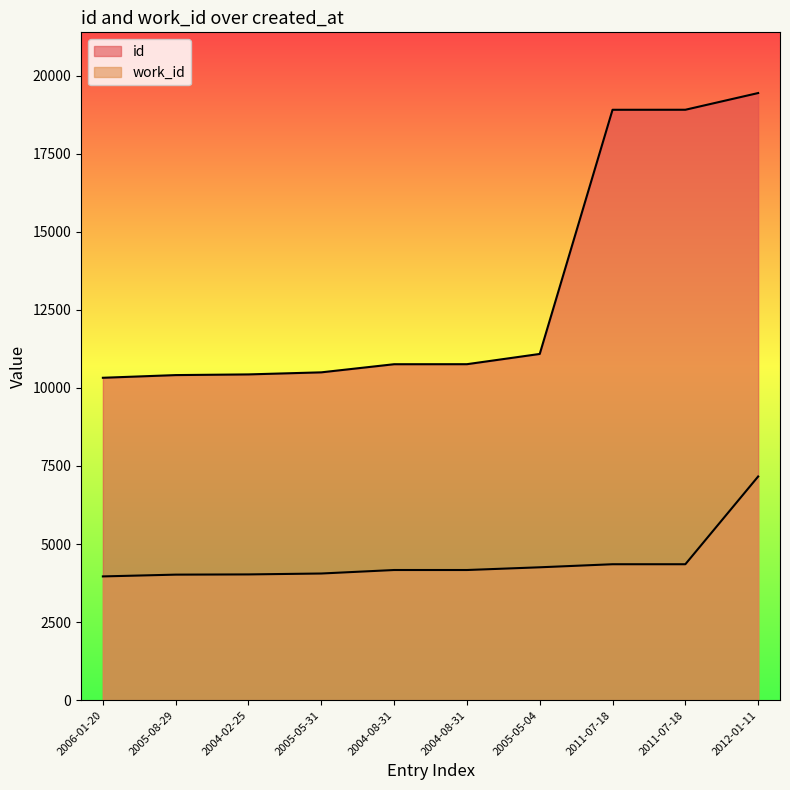

Reading left to right, extract all data points from this chart.

id: 10324	10410	10432	10498	10758	10759	11087	18906	18907	19442
work_id: 3963	4020	4027	4056	4168	4168	4255	4353	4353	7163